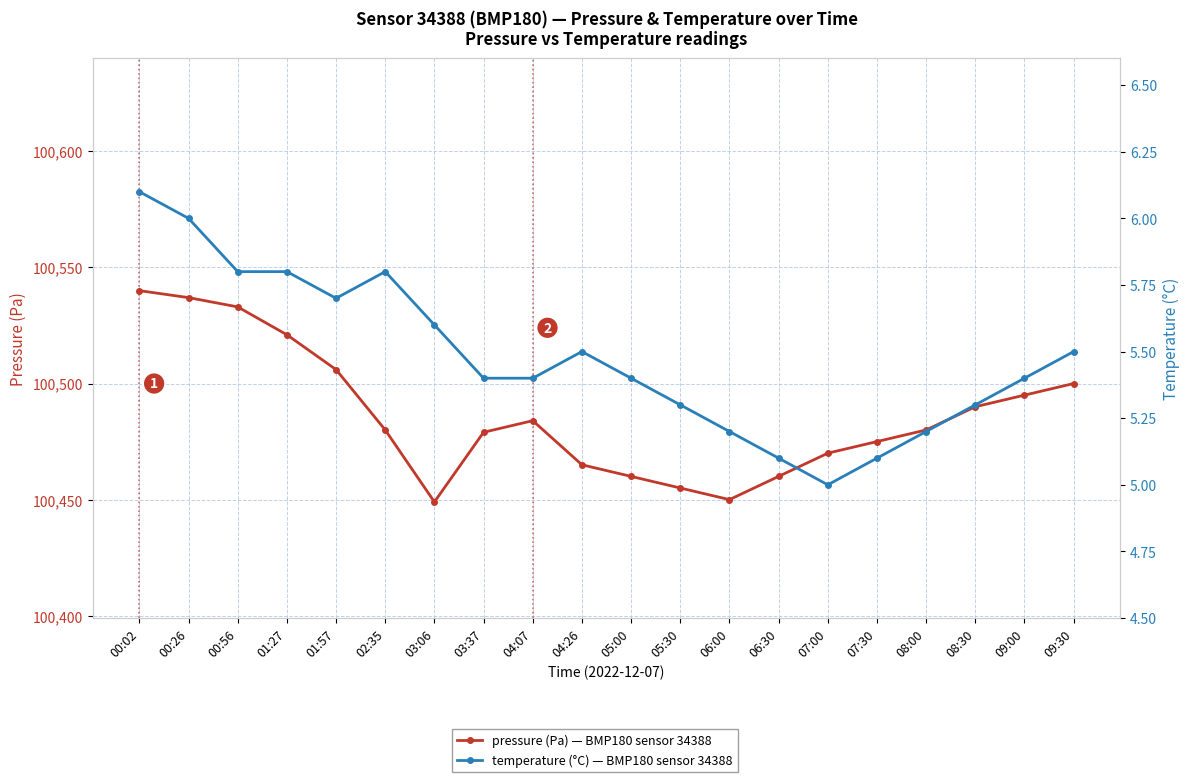

Where is the first local minimum for pressure (Pa)?

03:06